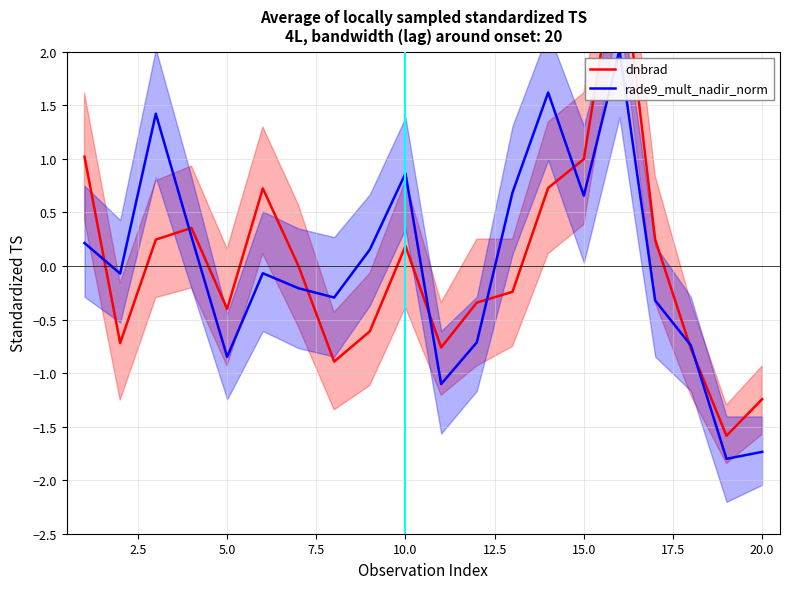

The value of rade9_mult_nadir_norm at 10.0 is 0.9. True or false?

True